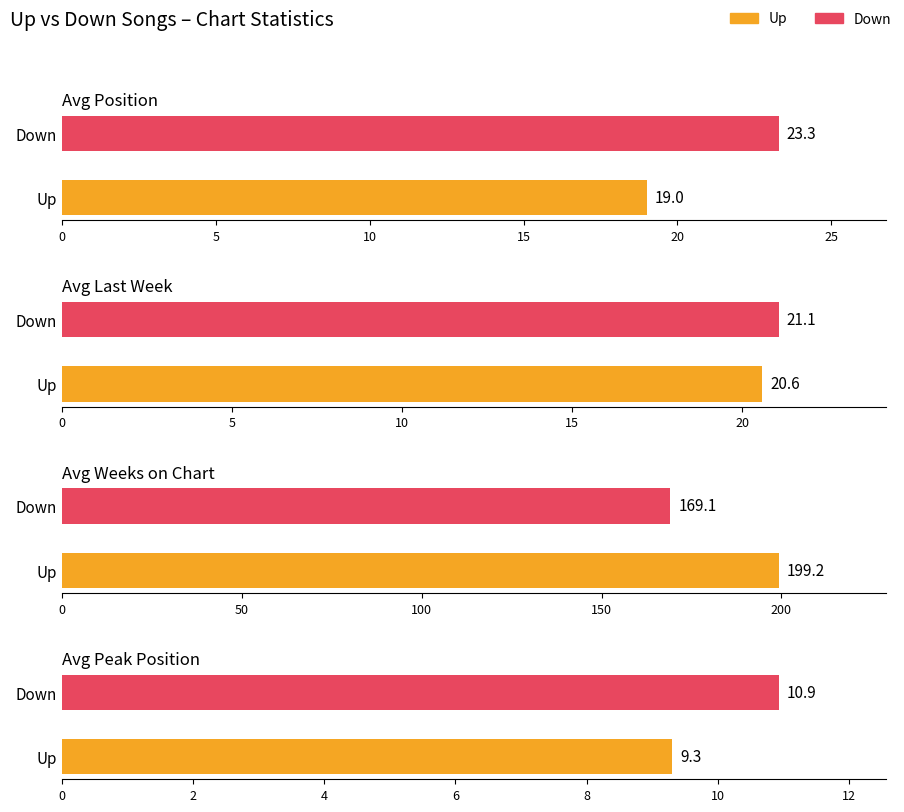

At how many categories does at least one series exceed 58?

2